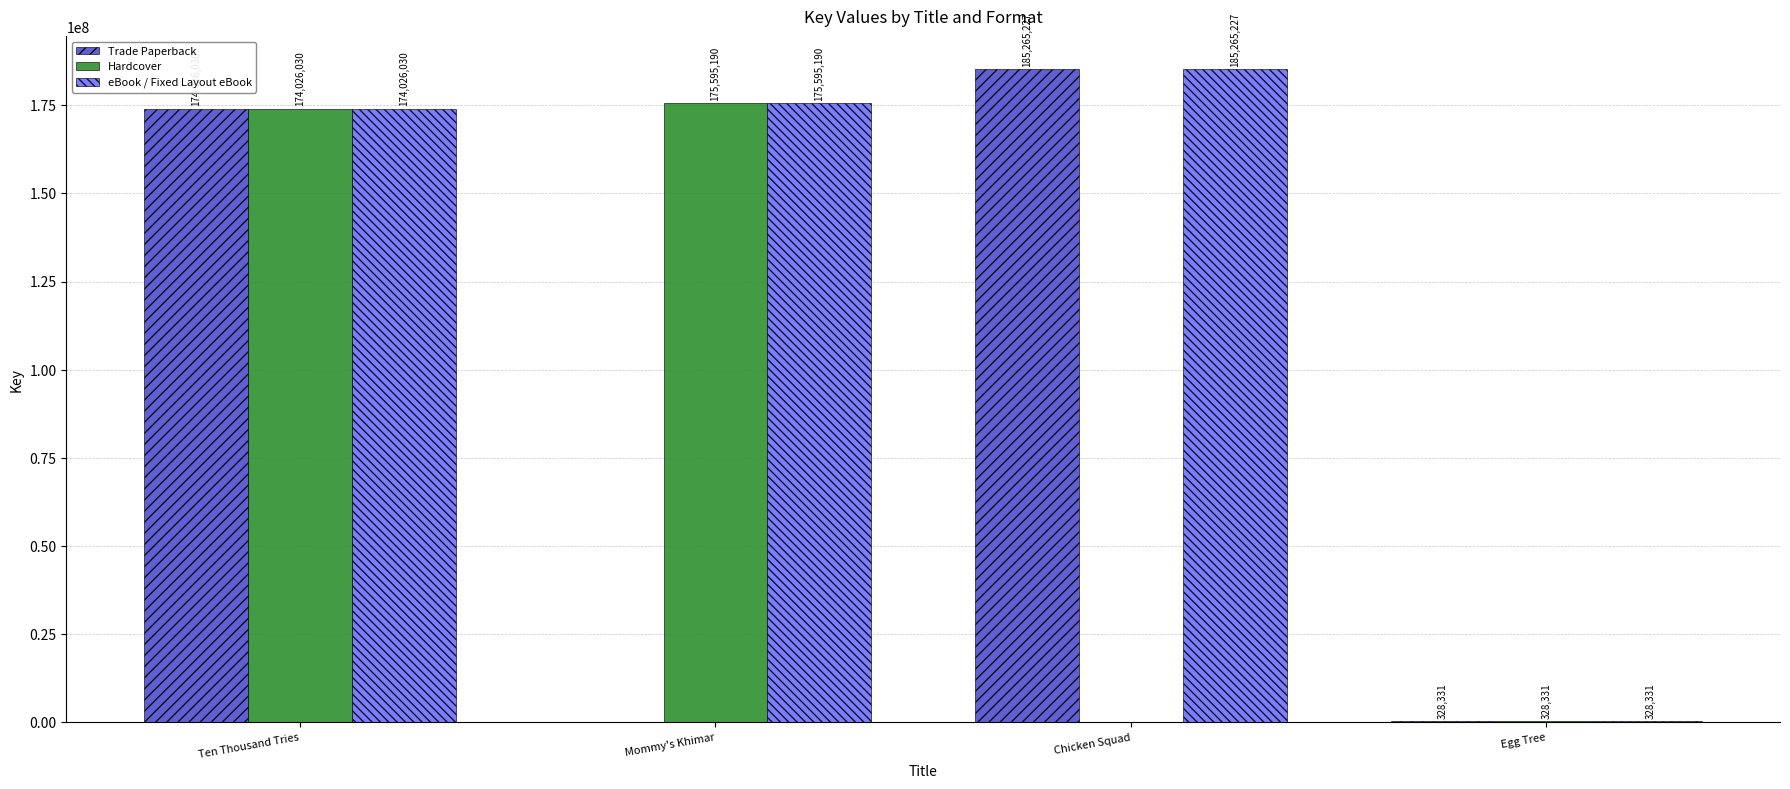

What is the total value across all series at Chicken Squad?

370530454